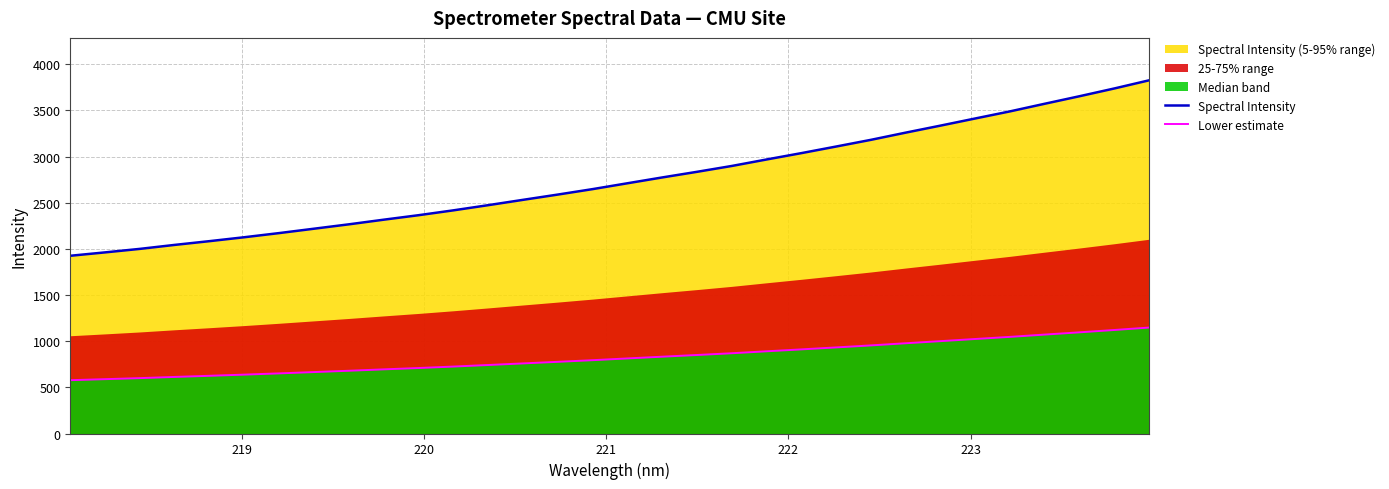

What is the smallest value displayed?

577.7